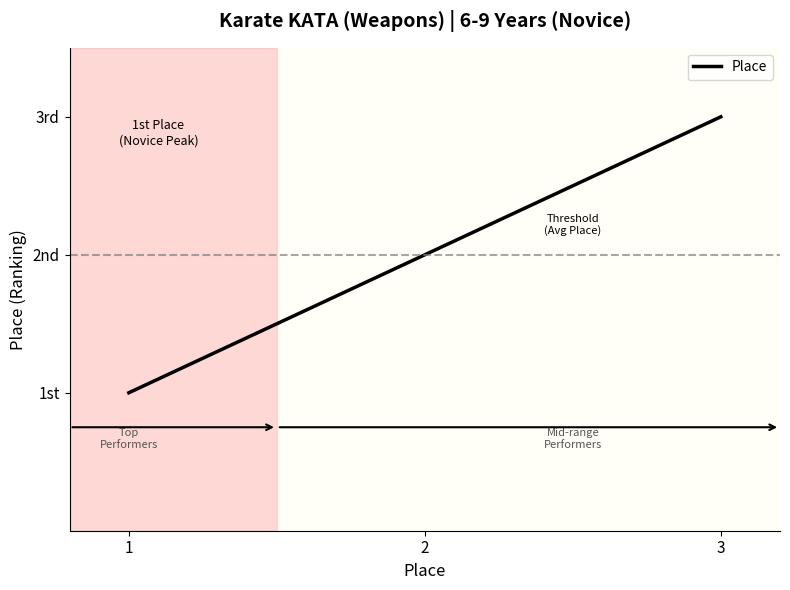

Does the chart have visible grid lines?

No